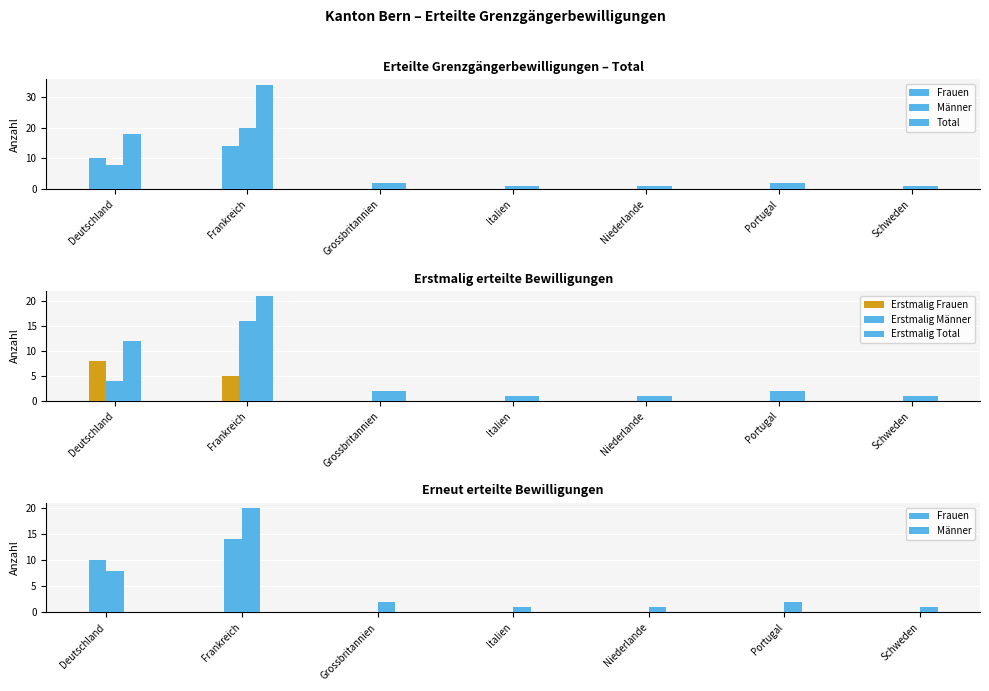

What is the total value across all series at Italien?

4